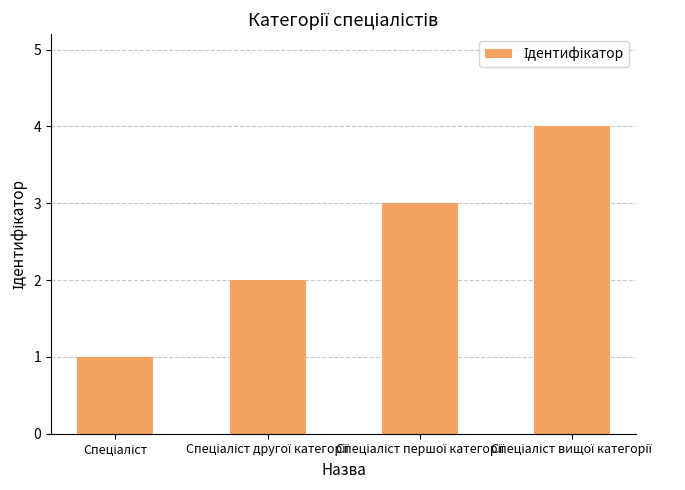

What is the greatest value displayed?

4